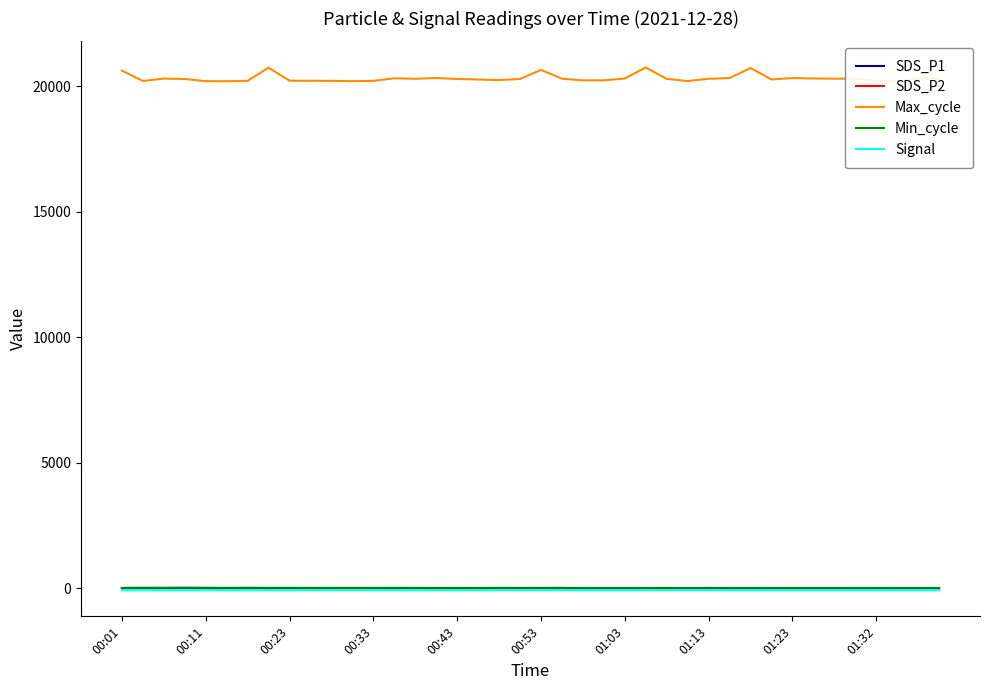

What is the difference between the second highest and minimum values in the SDS_P1 series?

12.5